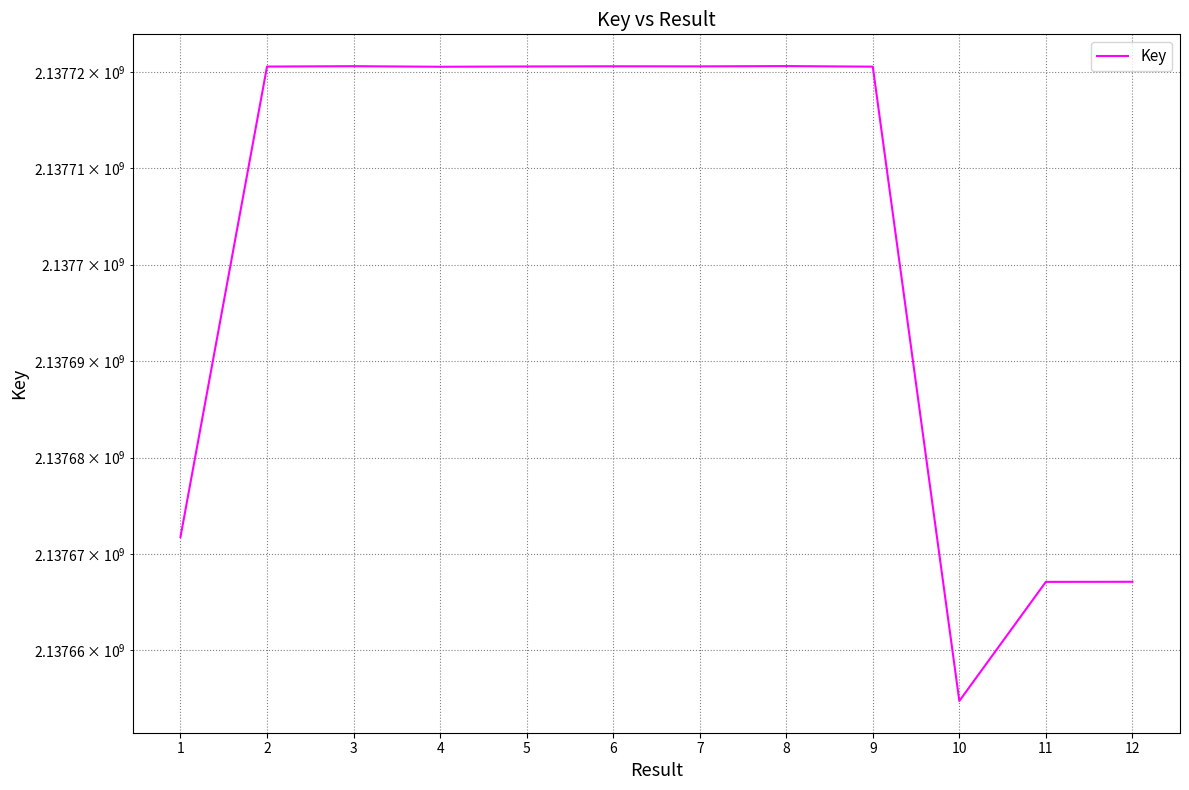

Between 8 and 10, which is larger?

8